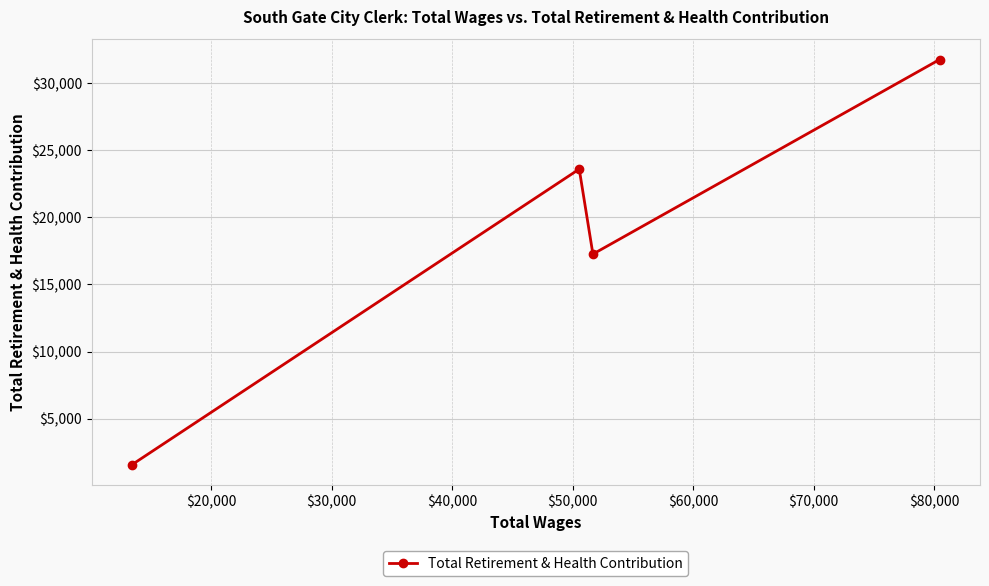

What is the sum of all values?

74201